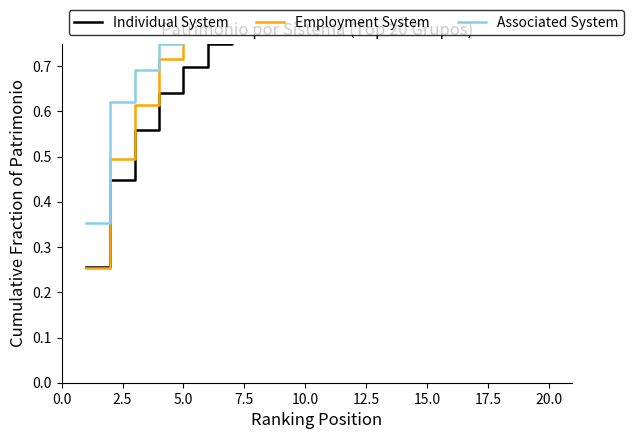

At how many categories does at least one series exceed 0?

20